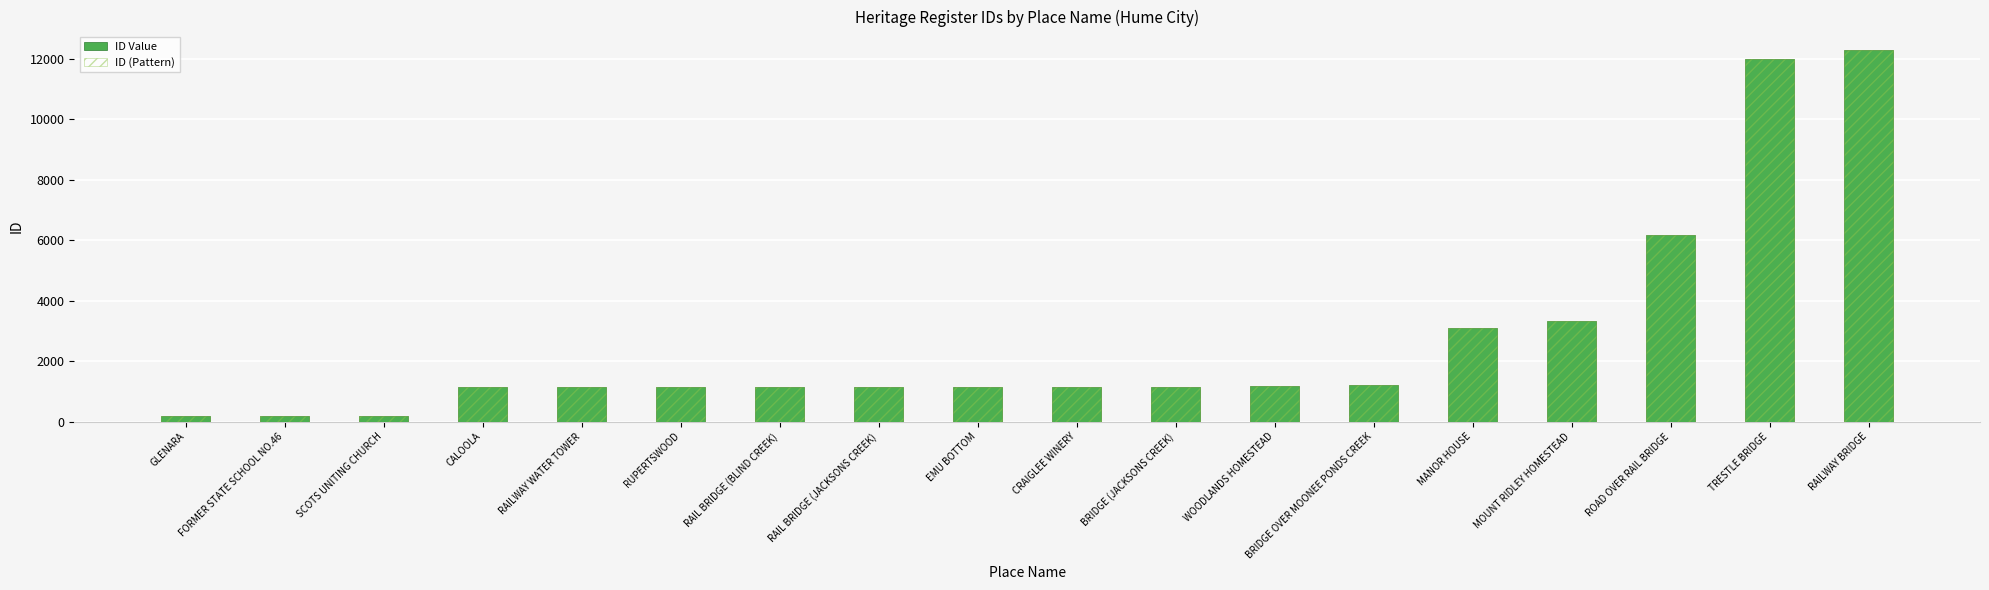

Reading left to right, list all the values displayed in this chart.

ID Value: 177	178	192	1131	1132	1133	1134	1135	1136	1137	1138	1172	1212	3094	3321	6158	11985	12278
ID (Pattern): 177	178	192	1131	1132	1133	1134	1135	1136	1137	1138	1172	1212	3094	3321	6158	11985	12278